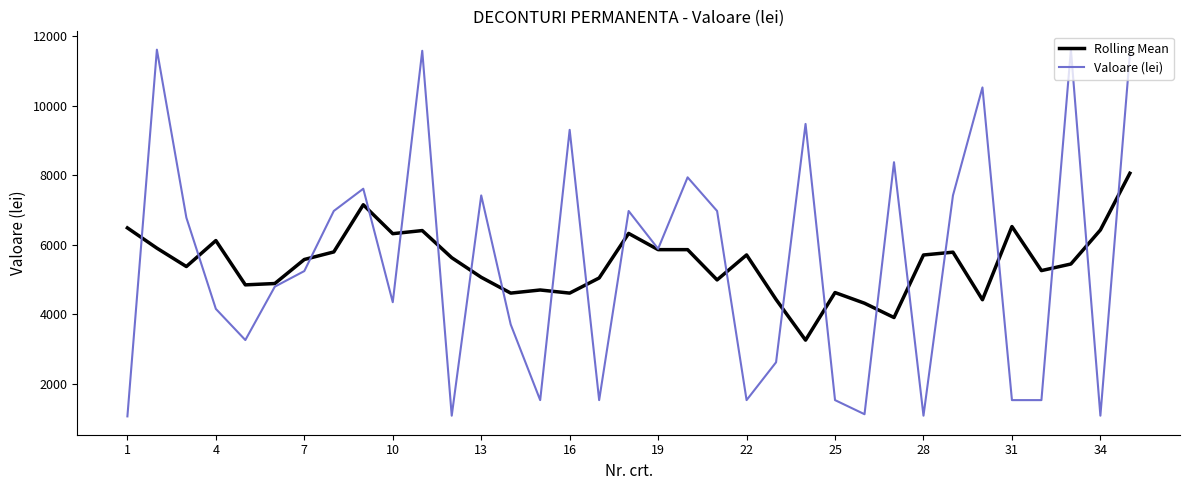

Which series has the largest range (max minus min)?

Valoare (lei)